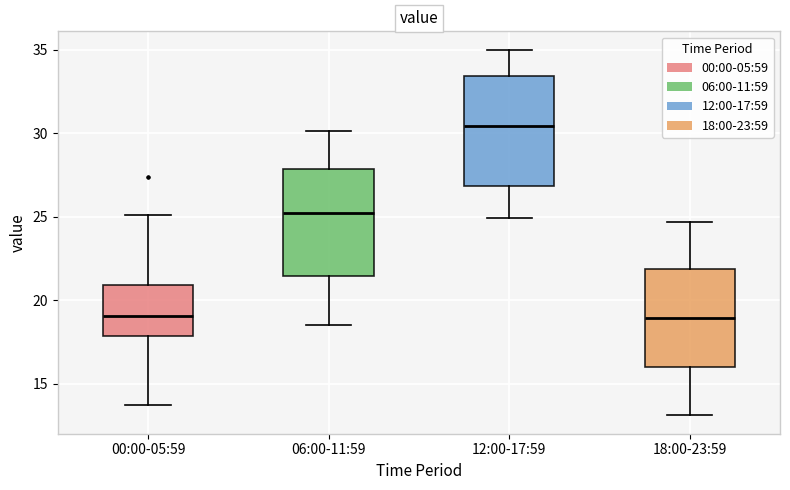

Which box has the highest median line?

12:00-17:59